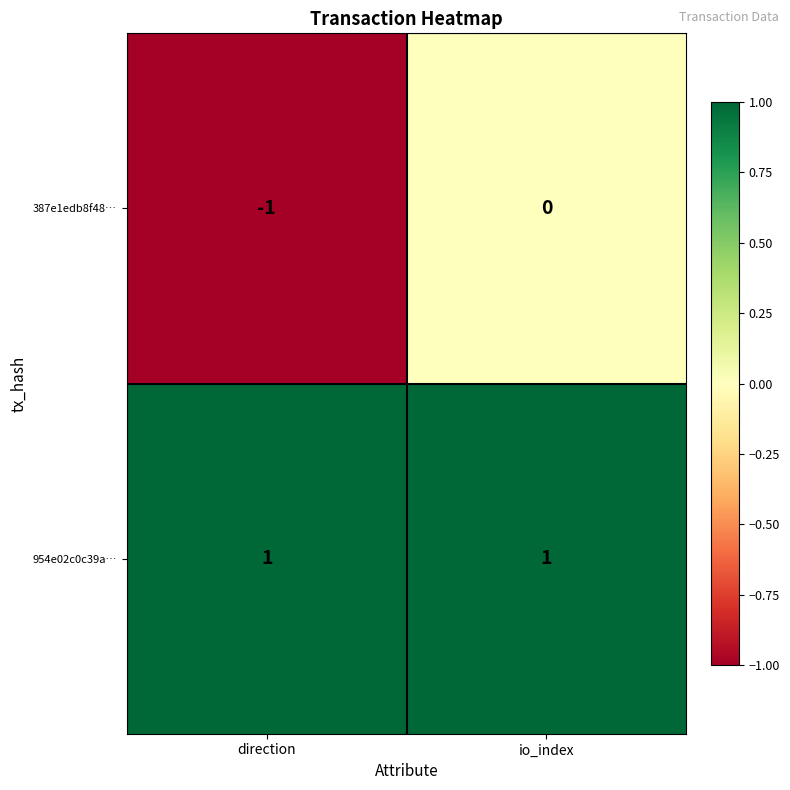

Is it true that 387e1edb8f48… equals 0 at io_index?

True